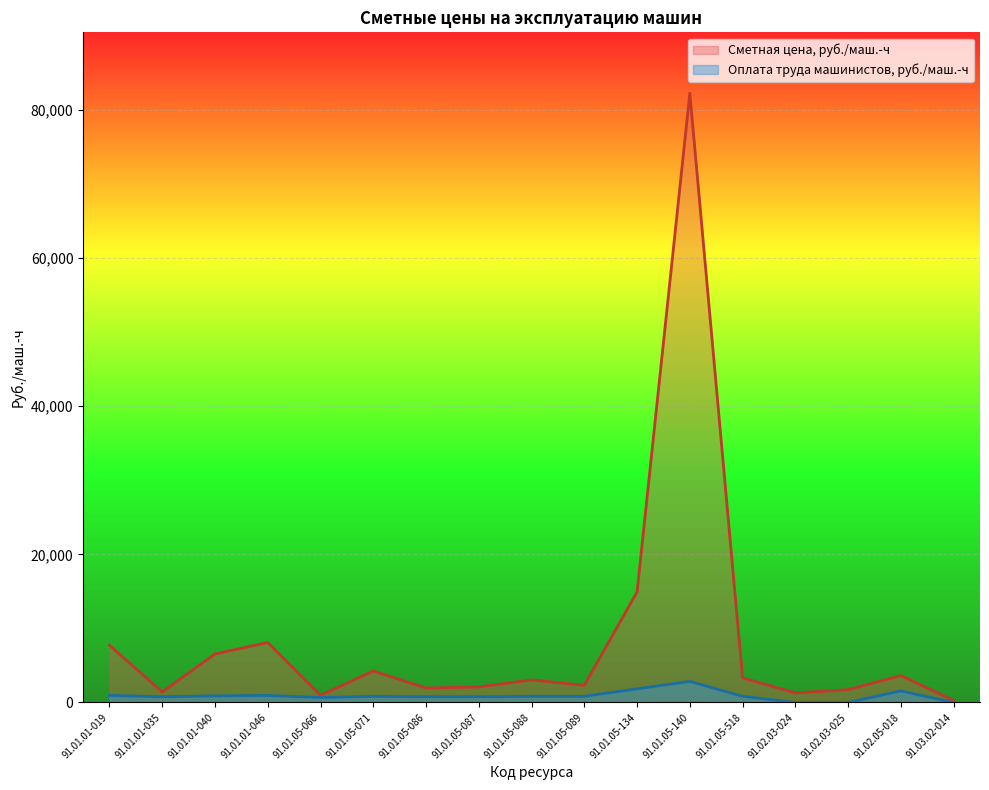

What is the sum of the Сметная цена, руб./маш.-ч values at 91.01.05-087 and 91.01.05-086?

4046.8